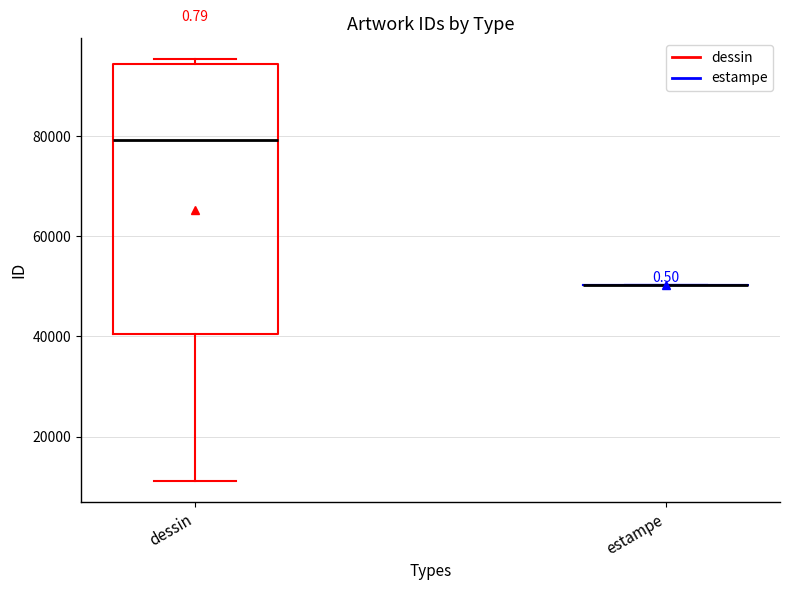

Where is the upper edge of the box for dessin on the y-axis? The values are not printed on the chart, so give them approximately, as read against the axis.

94000